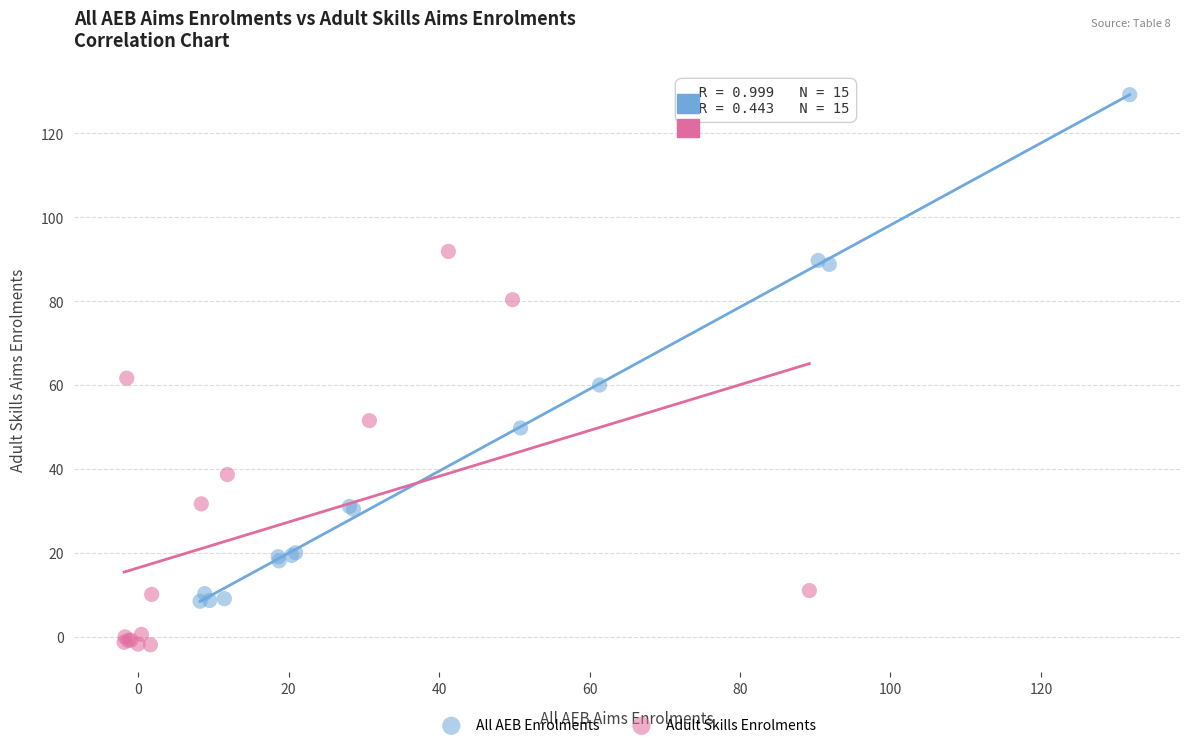

Which series has the widest spread of Y values?

All AEB Enrolments